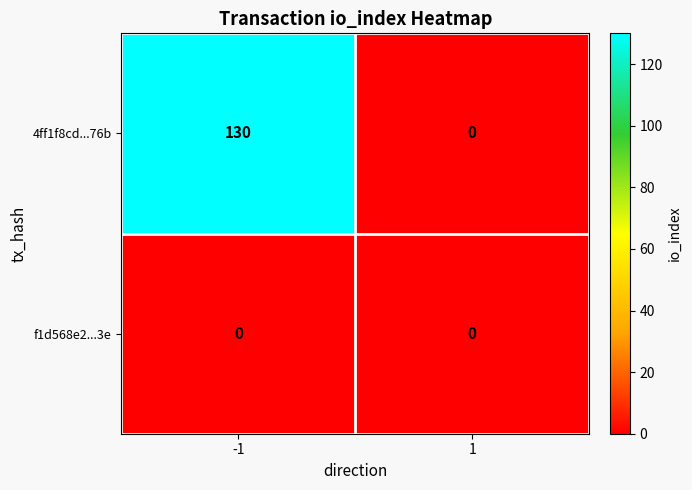

At -1, list the series in order from smallest to largest.

f1d568e2...3e, 4ff1f8cd...76b